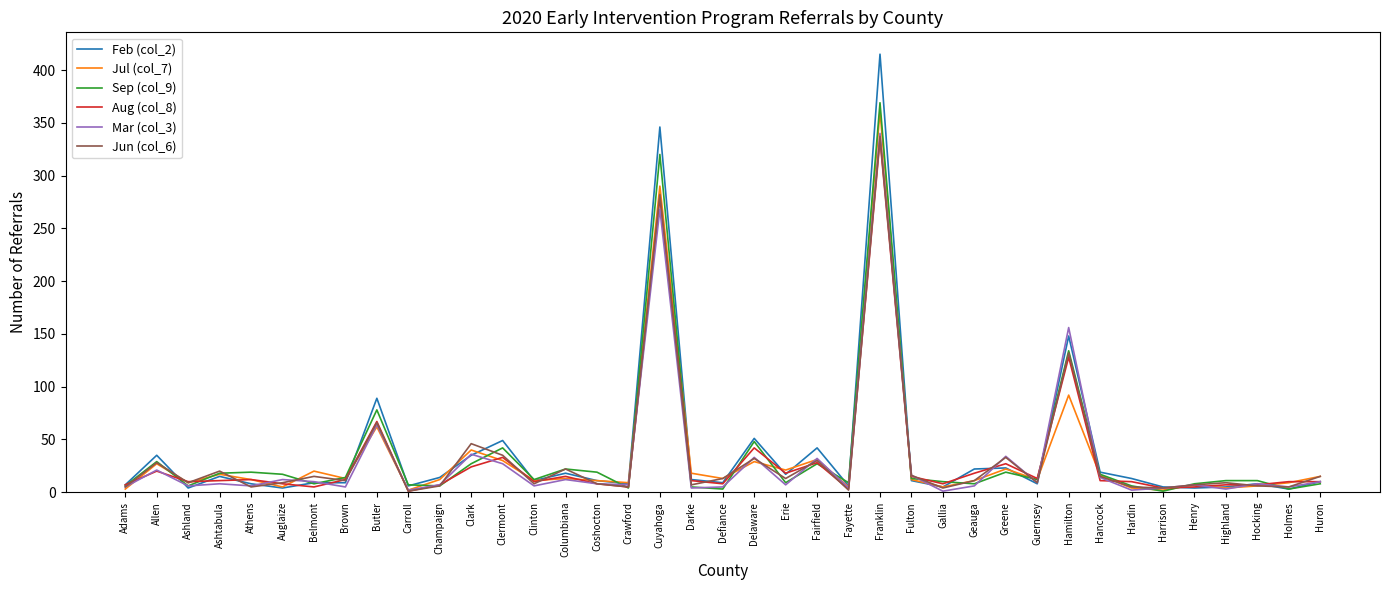

True or false: Jun (col_6) has a value of 132 at Hamilton.

True